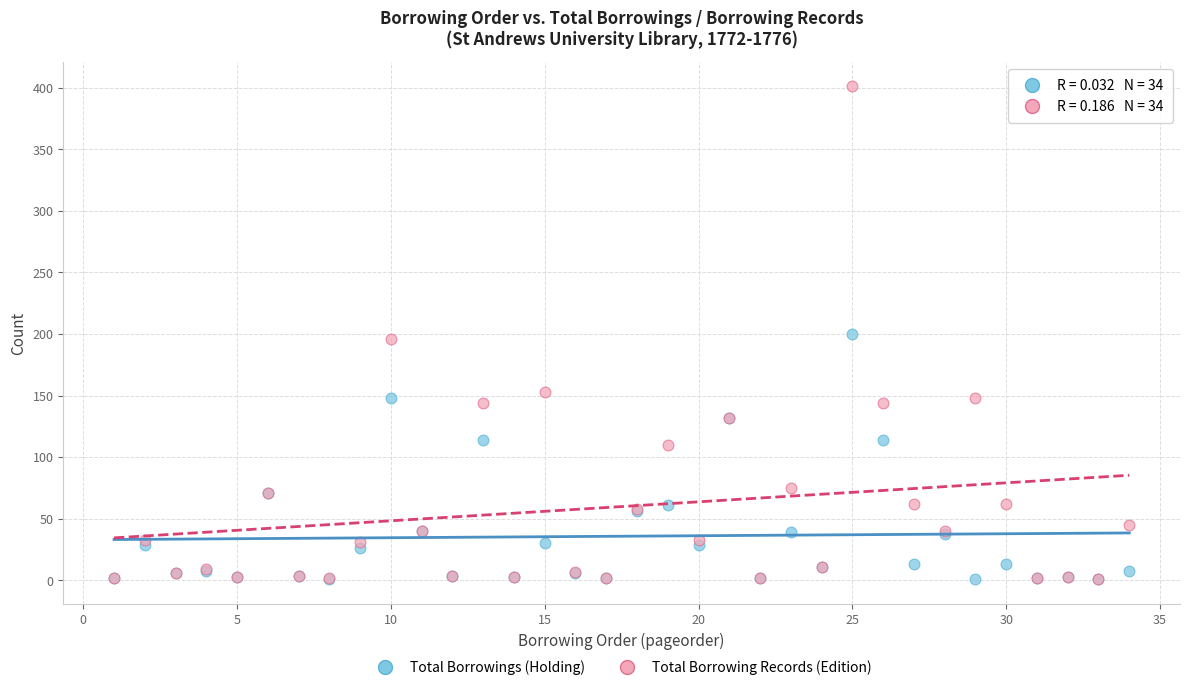

Which series has the widest spread of Y values?

Total Borrowing Records (Edition)